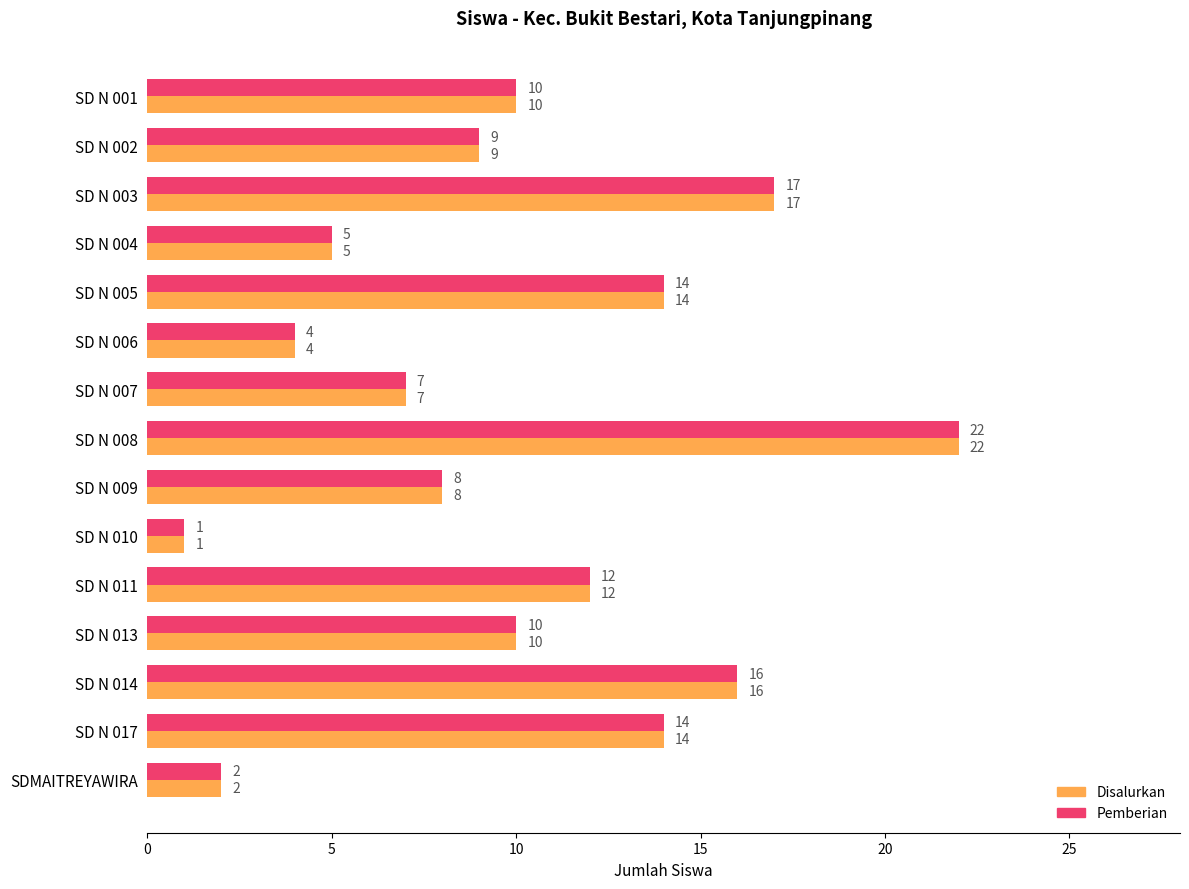

What is the approximate value of Pemberian at SD N 005, to the nearest 10?

10